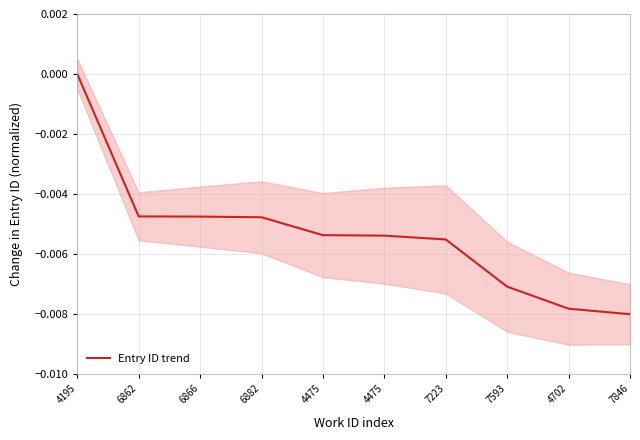

True or false: the data shows -0.0 at 6862.

False